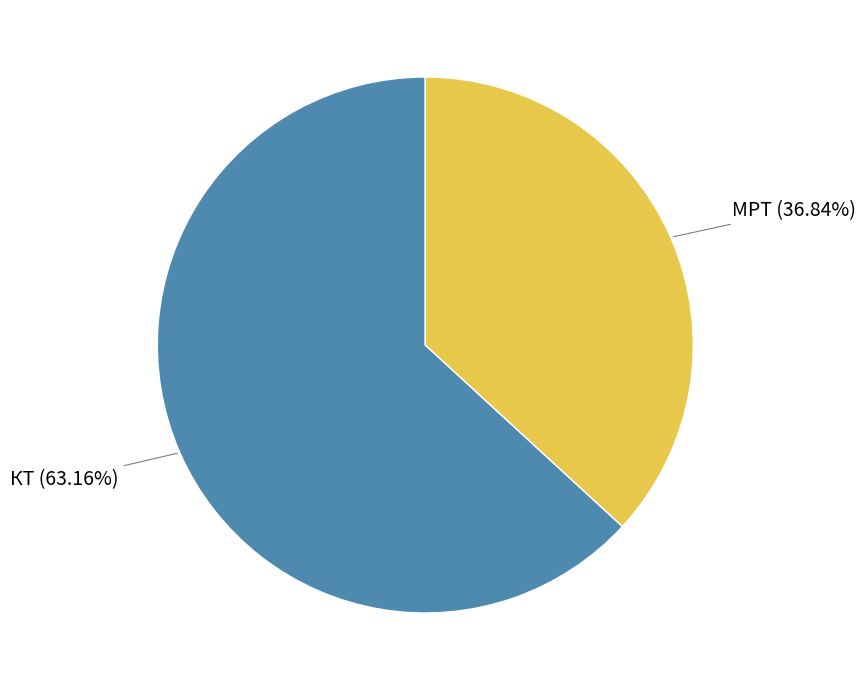

Is there any slice that represents more than half of the pie?

Yes